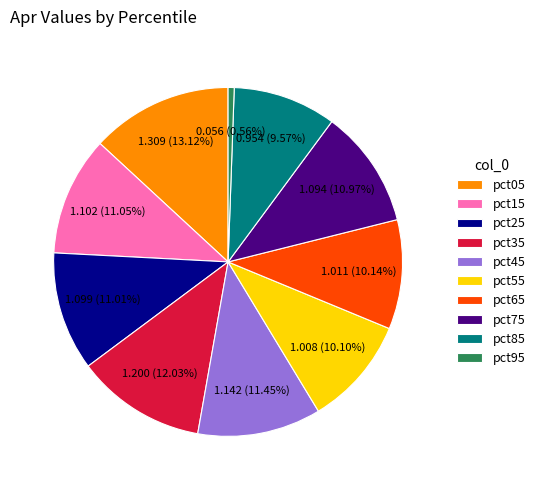

To the nearest percent, what portion does pct35 represent?

12%